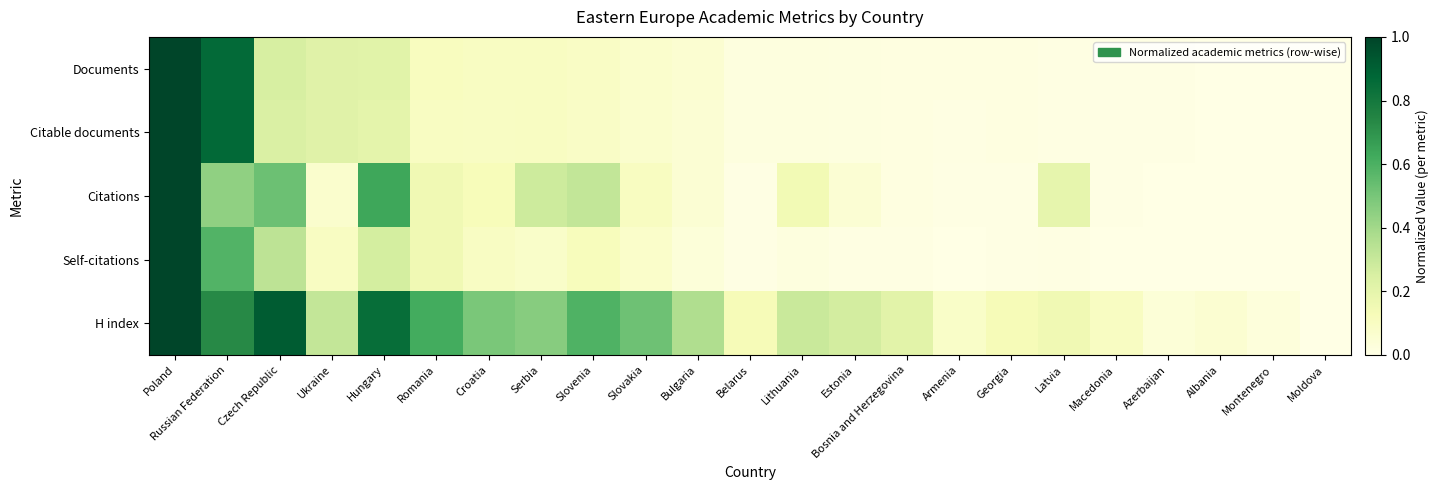

What is the total value across all series at Georgia?

0.2